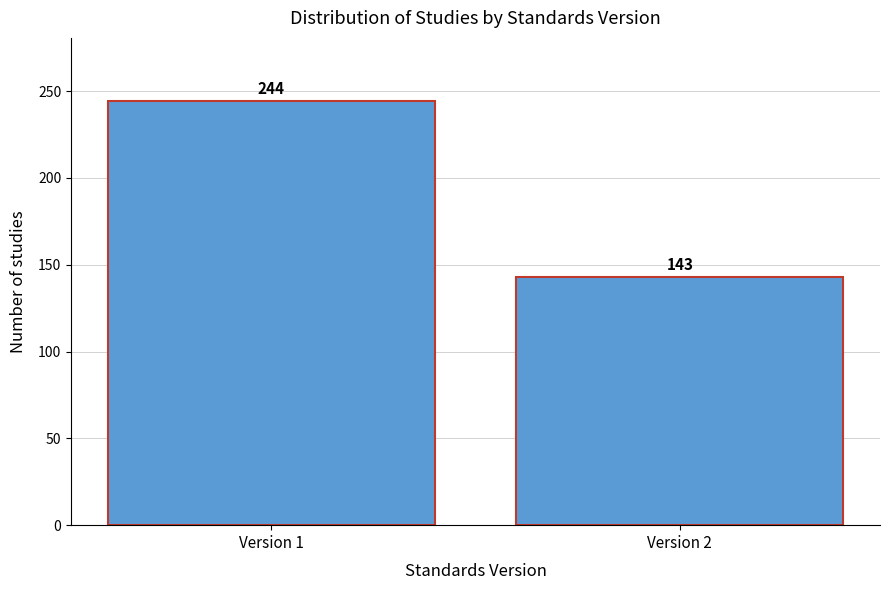

Reading left to right, what are all the values shown in this chart?

Version 1=244	Version 2=143